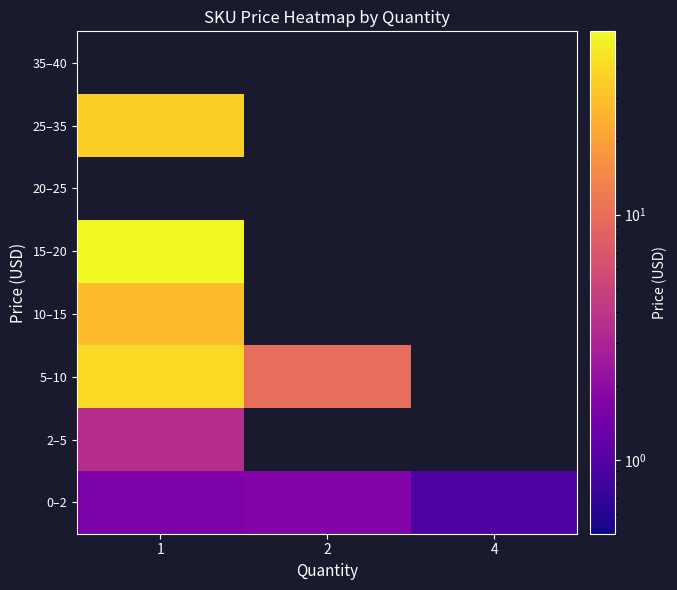

Rank the series by their maximum value, from highest to lowest.

15–20, 5–10, 2–5, 0–2, 20–25, 25–35, 35–40, 10–15